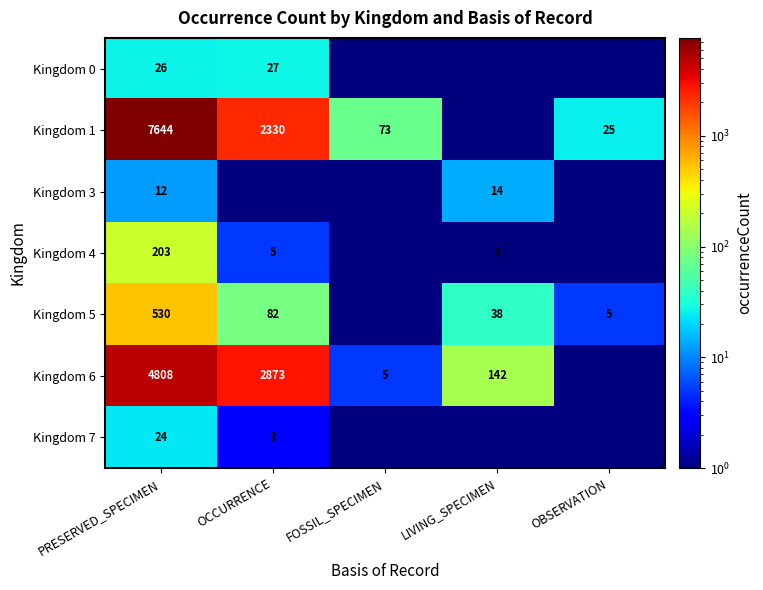

True or false: Kingdom 1 has a value of 3201.9 at OCCURRENCE.

False